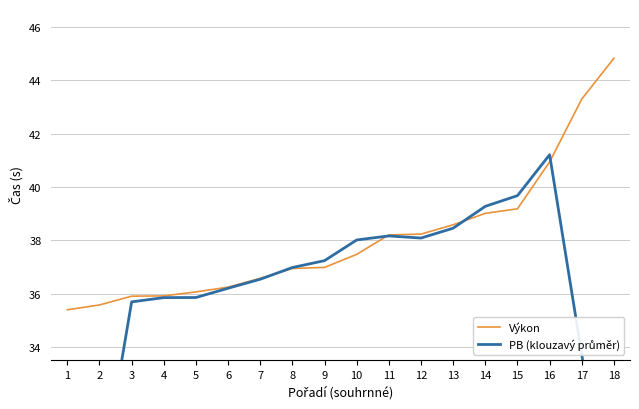

What is the total value across all series at 3?

71.6